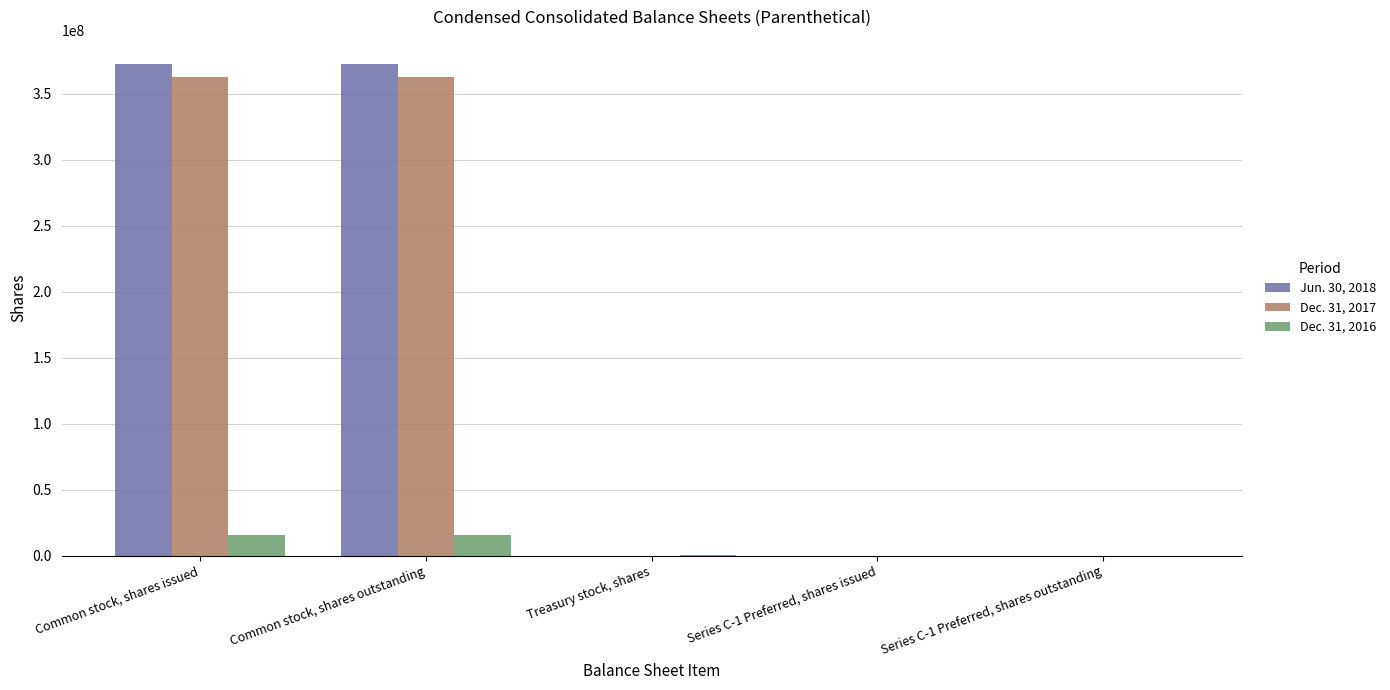

What is the difference between the Dec. 31, 2016 values at Treasury stock, shares and Common stock, shares outstanding?

15879262